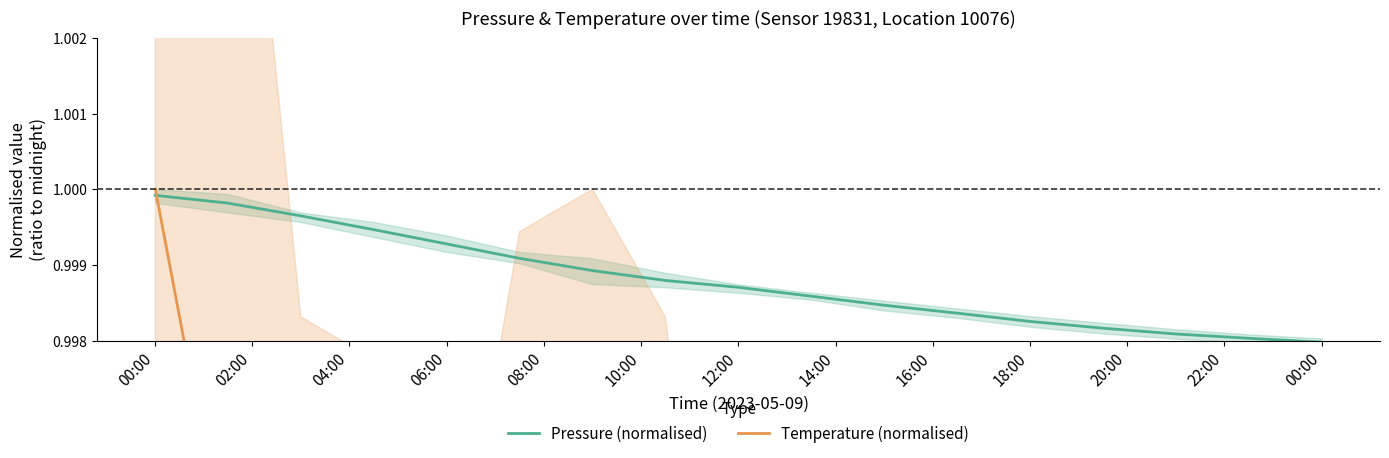

Is the value of Temperature (normalised) at 00:00 greater than the value of Pressure (normalised) at 06:00?

Yes